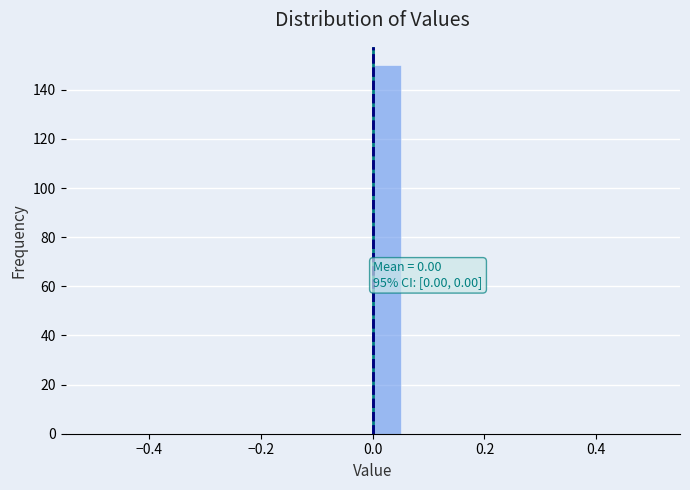

Read against the x-axis, roughly where is the centre of the tallest bar?

0.02